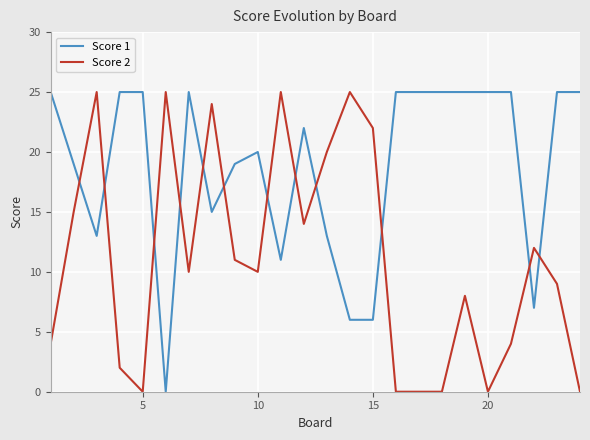

What are all the series names shown in the legend?

Score 1, Score 2